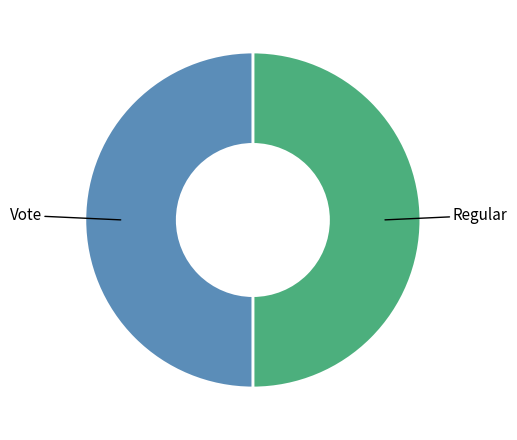

How many segments does this pie chart have?

2